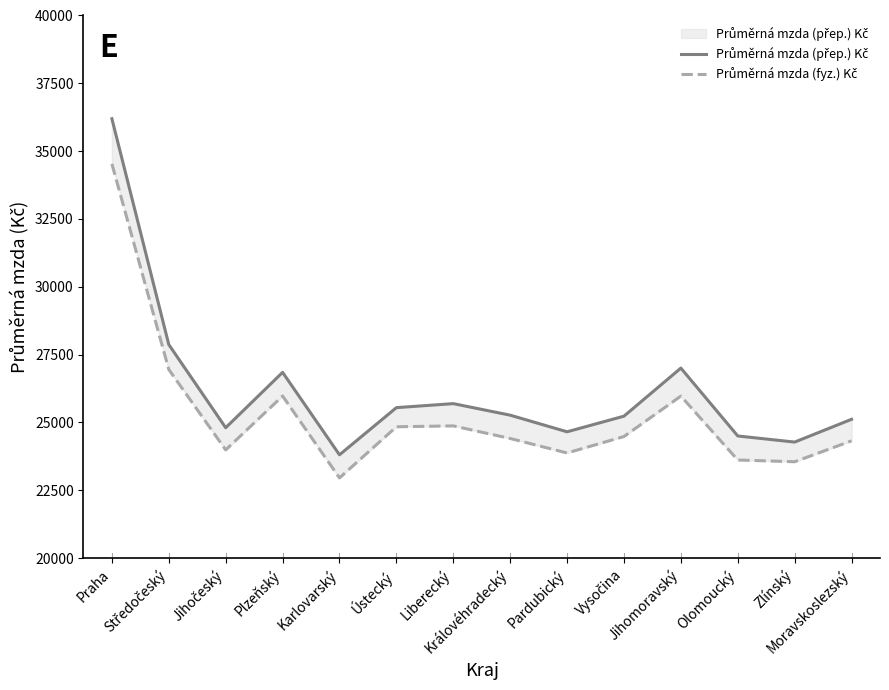

Read the Průměrná mzda (přep.) Kč value at Zlínský.

24276